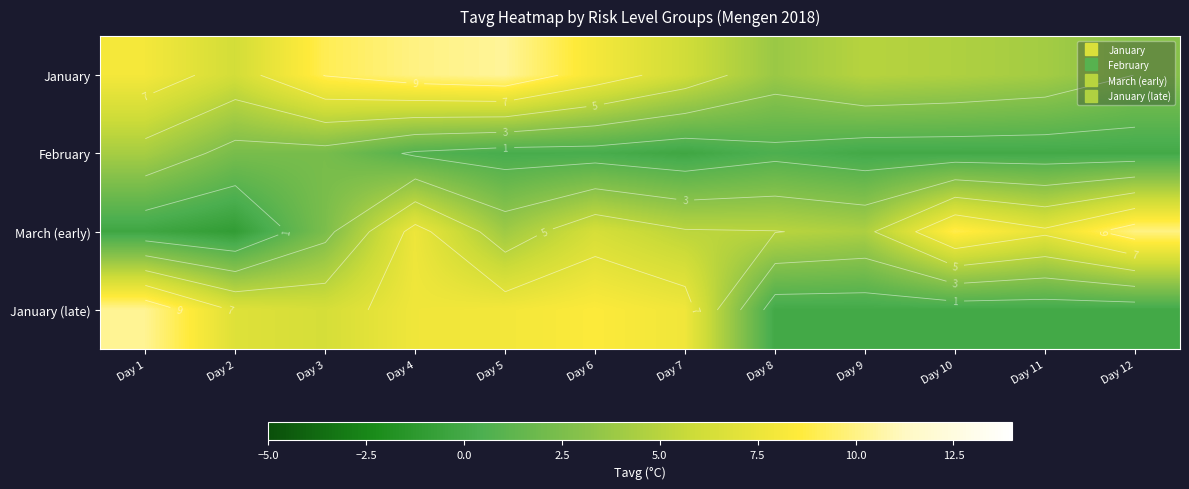

What is the difference between the second highest and second lowest values in the February series?

2.4